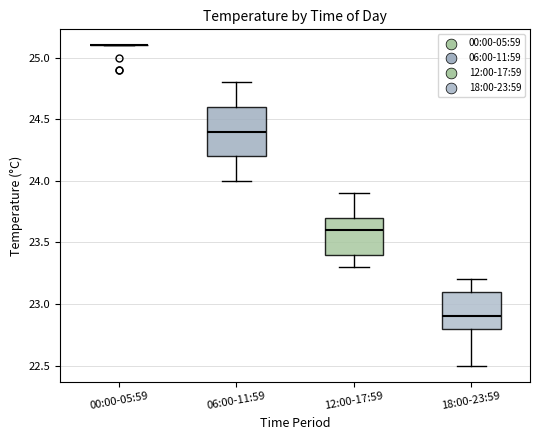

Reading left to right, transcribe this box plot: for each box, give where its median line is, the range the box spans, and where its two whiskers end, as read against the y-axis. The values are not printed on the chart, so give them approximately, as read against the axis.

00:00-05:59: box collapsed to a line at 25.1, whiskers 25.1 to 25.1
06:00-11:59: median 24.4, box 24.2 to 24.6, whiskers 24.0 to 24.8
12:00-17:59: median 23.6, box 23.4 to 23.7, whiskers 23.3 to 23.9
18:00-23:59: median 22.9, box 22.8 to 23.1, whiskers 22.5 to 23.2